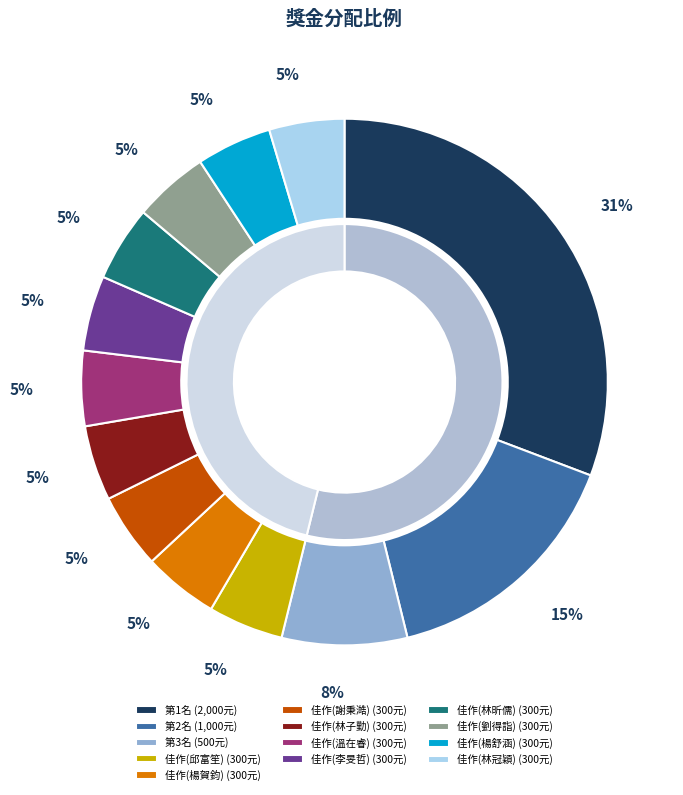

How much of the chart is everything except 佳作(劉得詣)?

95.4%